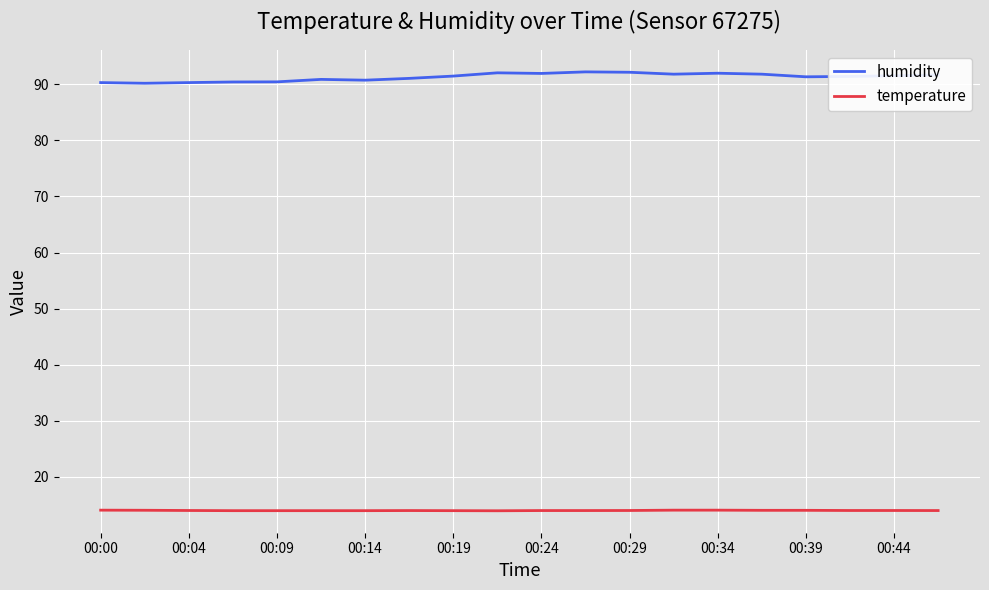

List the series in order of their overall mean, highest first.

humidity, temperature